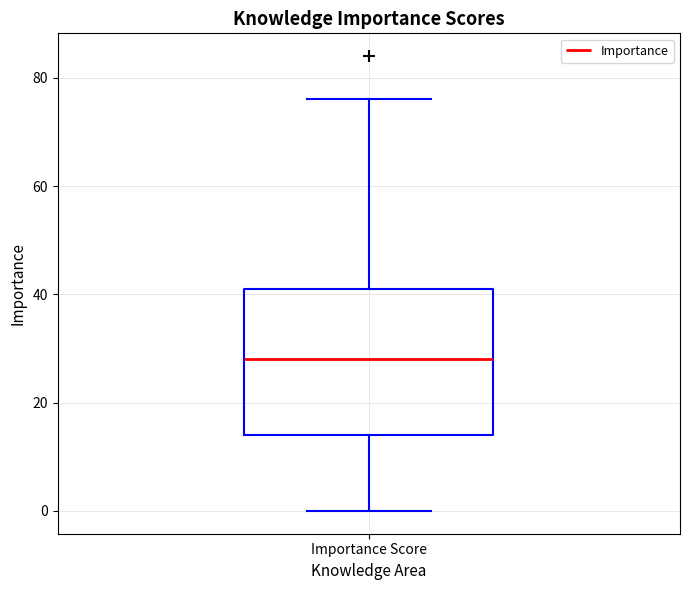

Read this box plot against the y-axis: the position of the median line, the range covered by the box, and the ends of both whiskers. The values are not printed on the chart, so give them approximately, as read against the axis.

median 28, box 14 to 42, whiskers 0 to 76